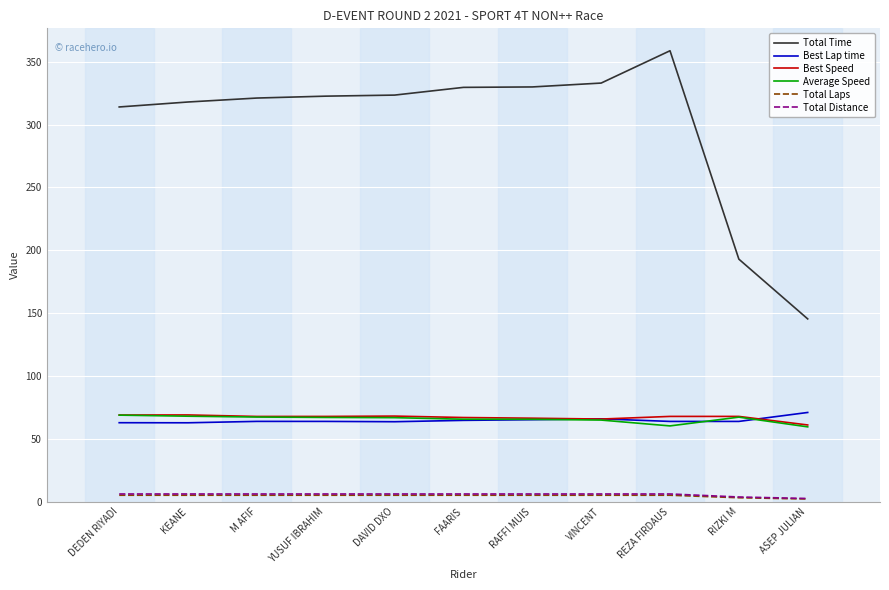

True or false: Total Distance and Best Speed intersect in this chart.

False